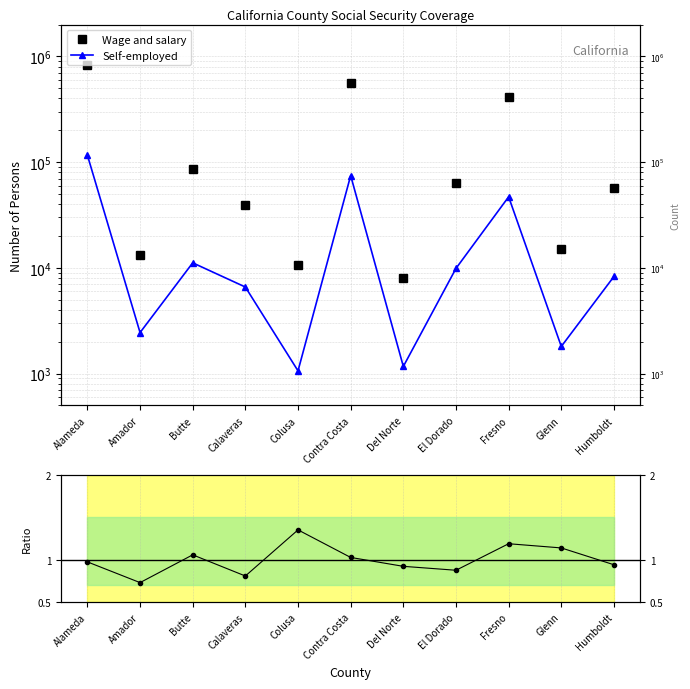

Reading right to left, what are all the values shown in this chart?

Wage and salary: Humboldt=57488.0	Glenn=15187.0	Fresno=411998.0	El Dorado=63808.0	Del Norte=7950.0	Contra Costa=565096.0	Colusa=10601.0	Calaveras=39243.0	Butte=87048.0	Amador=13149.0	Alameda=836330.0
Self-employed: Humboldt=8294.0	Glenn=1808.0	Fresno=47001.0	El Dorado=9889.0	Del Norte=1170.0	Contra Costa=74649.0	Colusa=1063.0	Calaveras=6593.0	Butte=11165.0	Amador=2446.0	Alameda=116439.0
Ratio to mean: Humboldt=0.9	Glenn=1.1	Fresno=1.2	El Dorado=0.9	Del Norte=0.9	Contra Costa=1.0	Colusa=1.4	Calaveras=0.8	Butte=1.1	Amador=0.7	Alameda=1.0